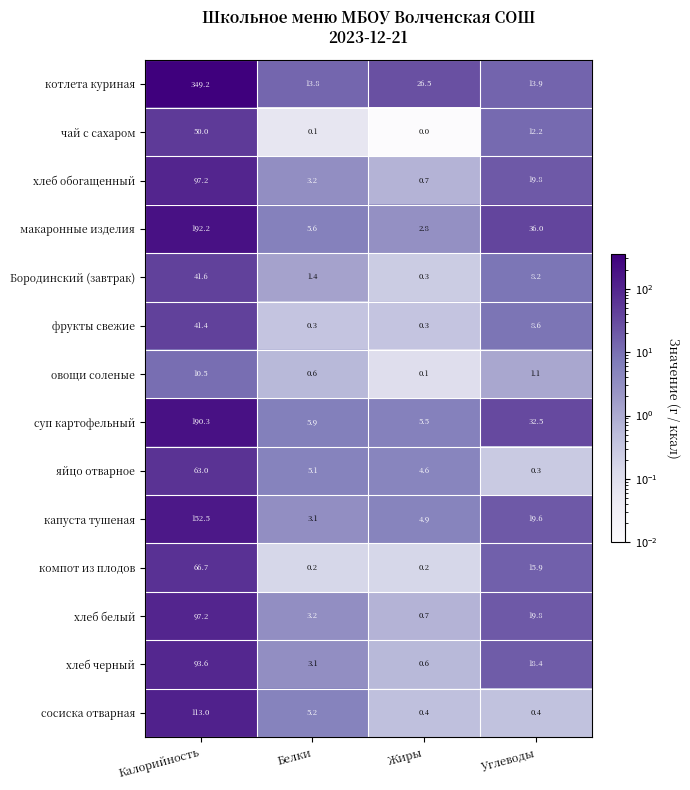

At which label is чай с сахаром closest to 25?

Углеводы